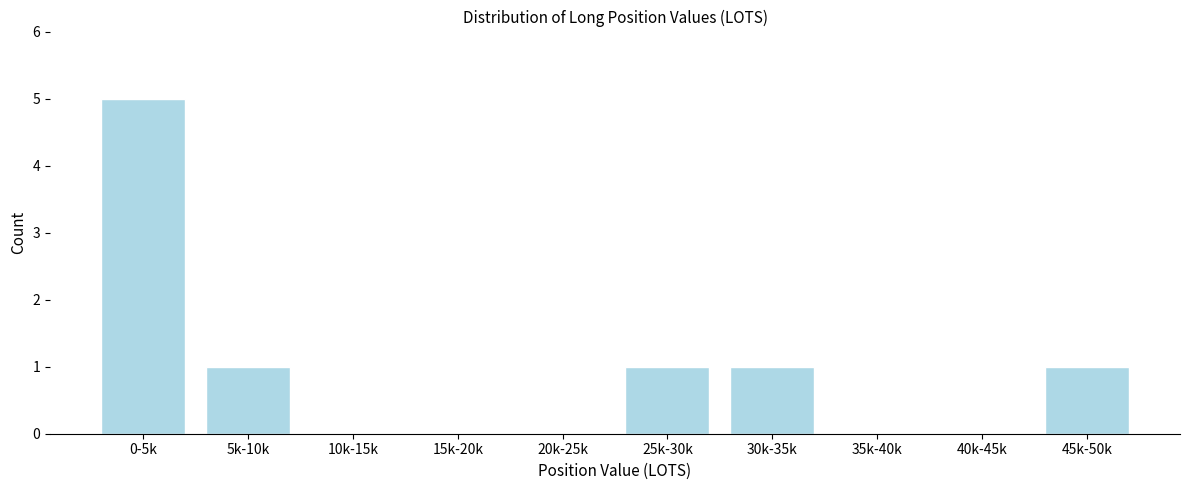

Reading right to left, what are all the values shown in this chart?

45k-50k=1	40k-45k=0	35k-40k=0	30k-35k=1	25k-30k=1	20k-25k=0	15k-20k=0	10k-15k=0	5k-10k=1	0-5k=5